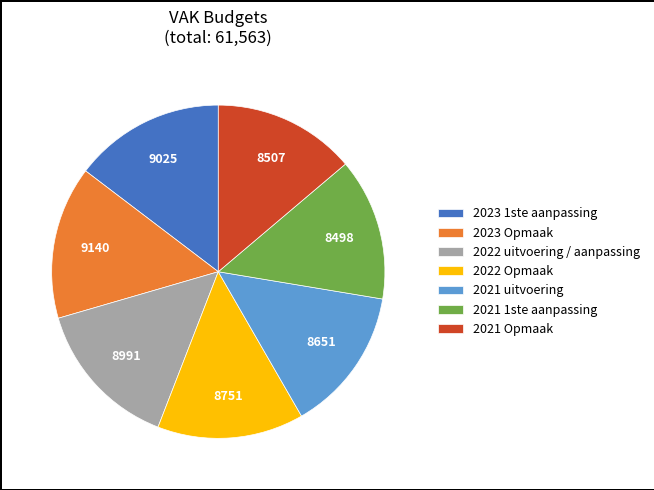

True or false: 2023 1ste aanpassing accounts for 24% of the total.

False